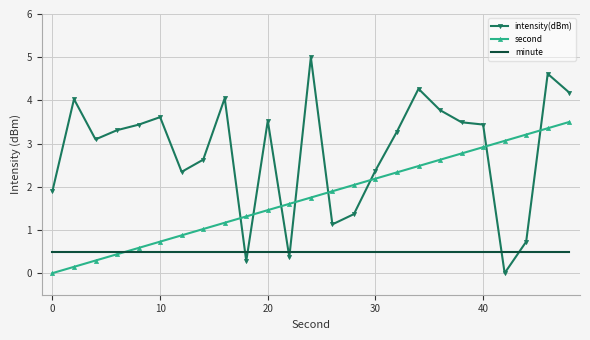

Which series ends up on top after the final intersection of intensity(dBm) and minute?

intensity(dBm)